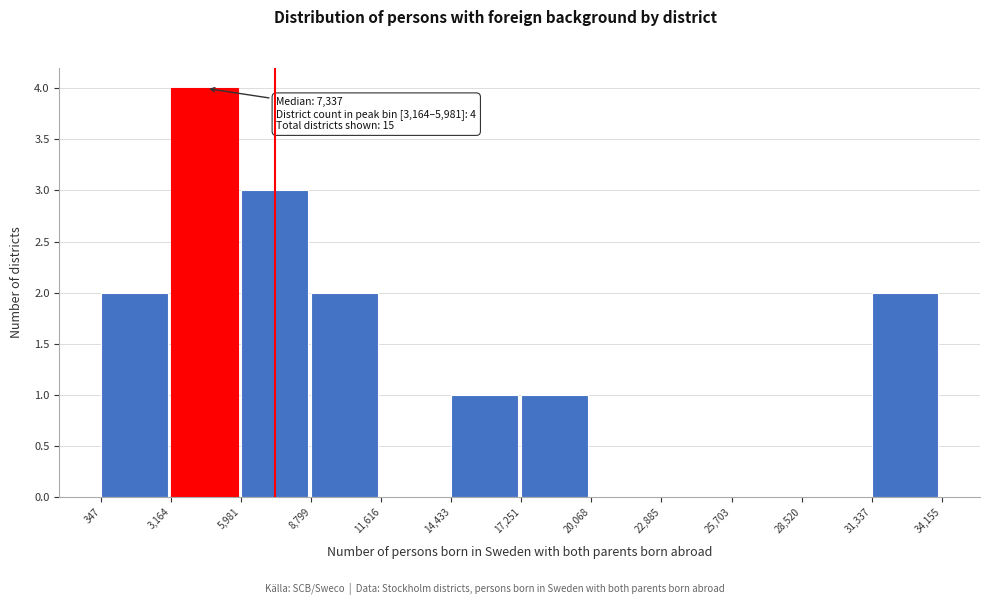

Which range on the x-axis has the tallest bar?

3,164 to 5,981